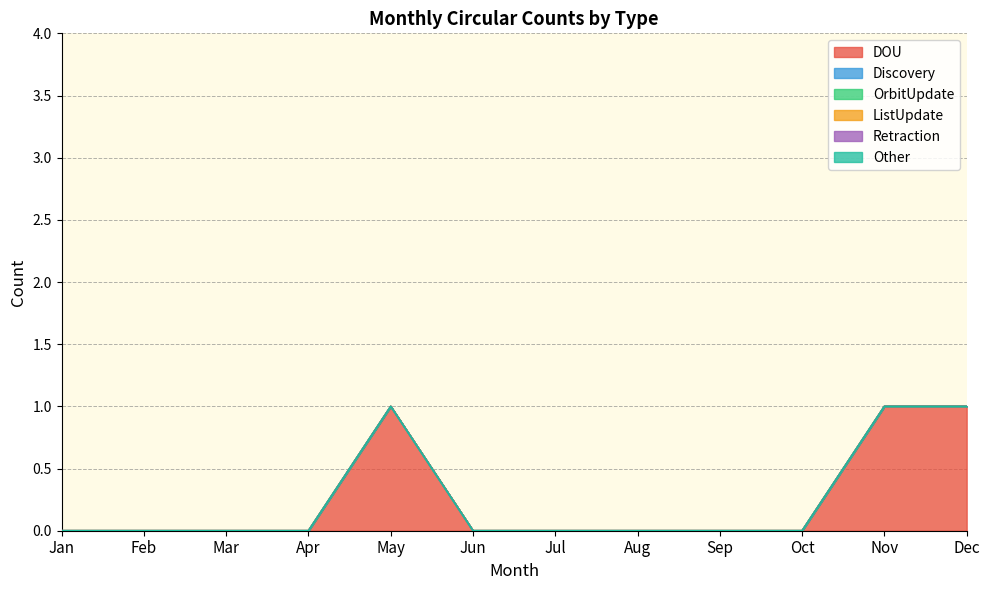

Rank the categories by OrbitUpdate value from highest to lowest.

Jan, Feb, Mar, Apr, May, Jun, Jul, Aug, Sep, Oct, Nov, Dec